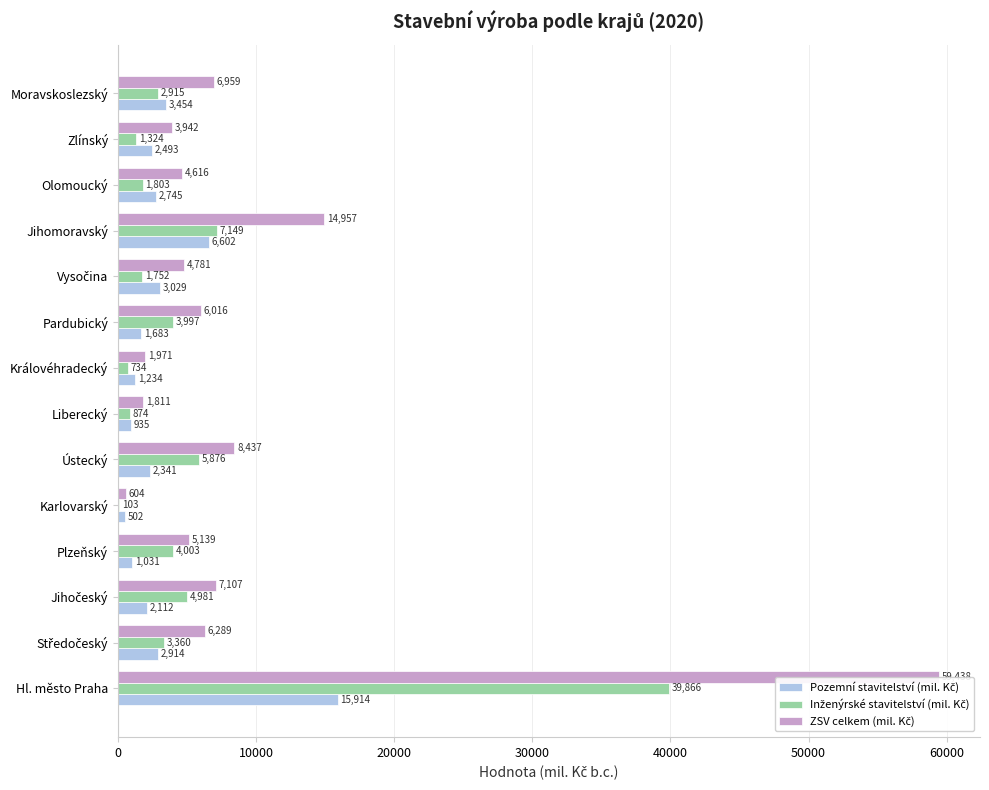

Reading left to right, extract all data points from this chart.

Pozemní stavitelství (mil. Kč): 15914	2914	2112	1031	502	2341	935	1234	1683	3029	6602	2745	2493	3454
Inženýrské stavitelství (mil. Kč): 39866	3360	4981	4003	103	5876	874	734	3997	1752	7149	1803	1324	2915
ZSV celkem (mil. Kč): 59438	6289	7107	5139	604	8437	1811	1971	6016	4781	14957	4616	3942	6959